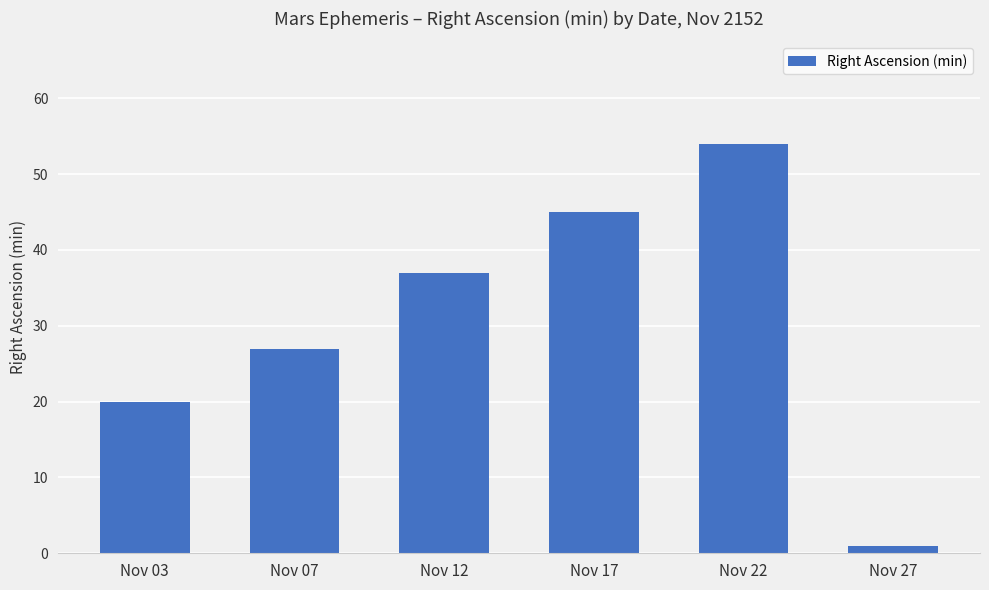

List the labels in order of value, smallest first.

Nov 27, Nov 03, Nov 07, Nov 12, Nov 17, Nov 22